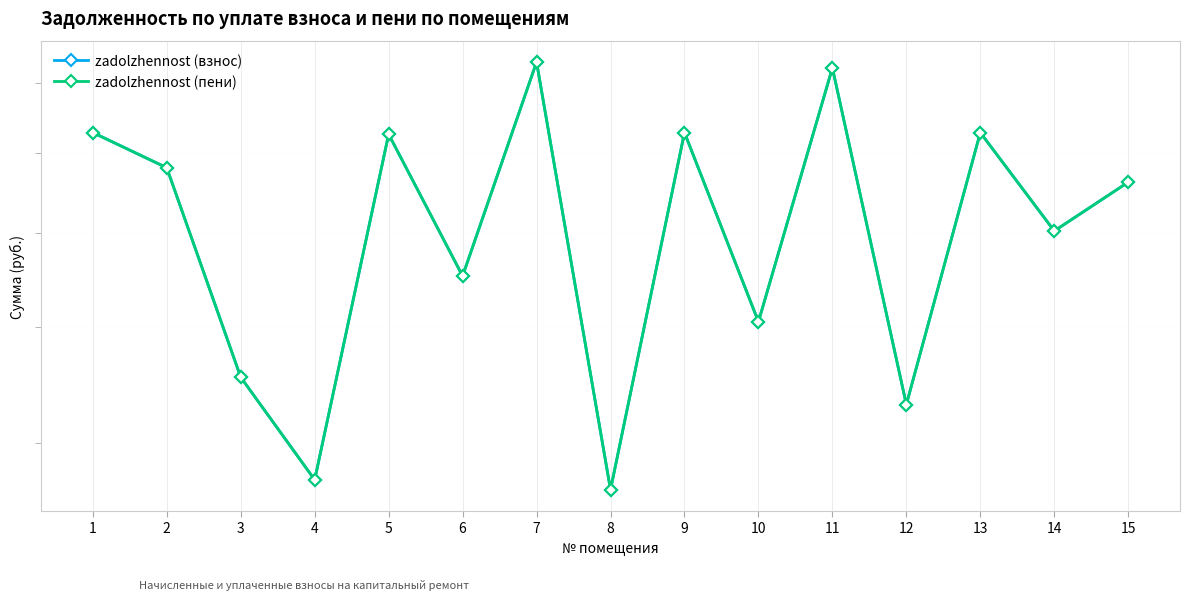

True or false: zadolzhennost (взнос) and zadolzhennost (пени) cross at least once.

False